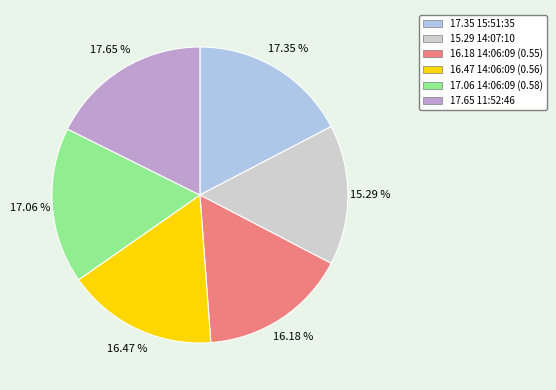

How many slices are in this pie chart?

6